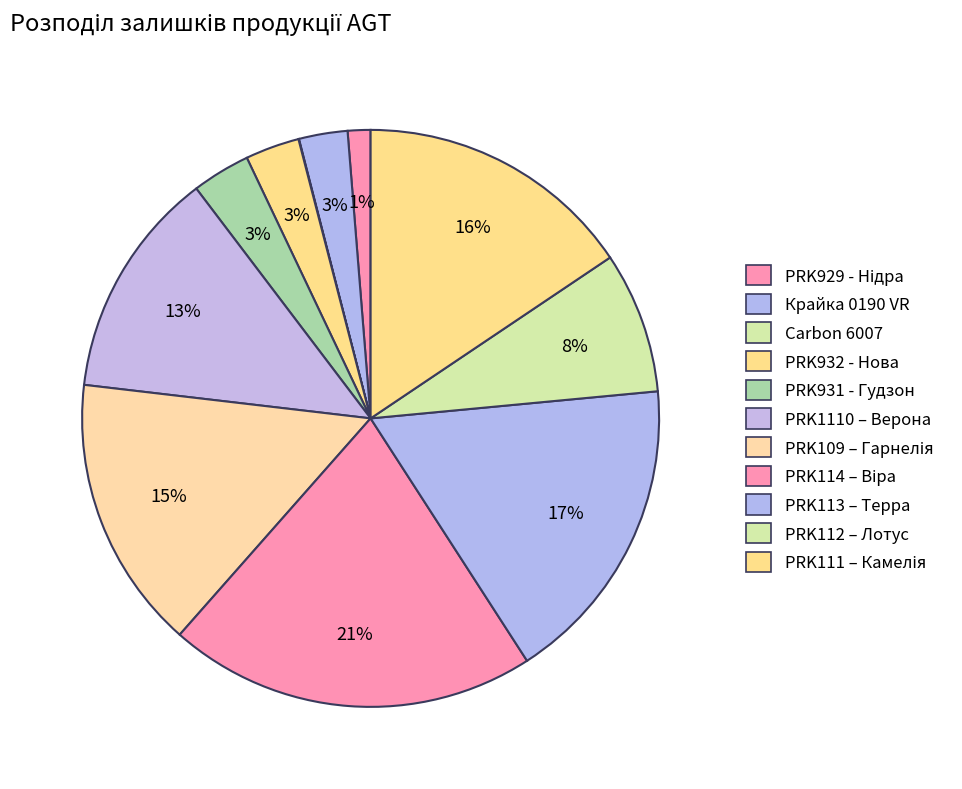

To the nearest percent, what percentage of the pie is PRK1110 – Верона?

13%